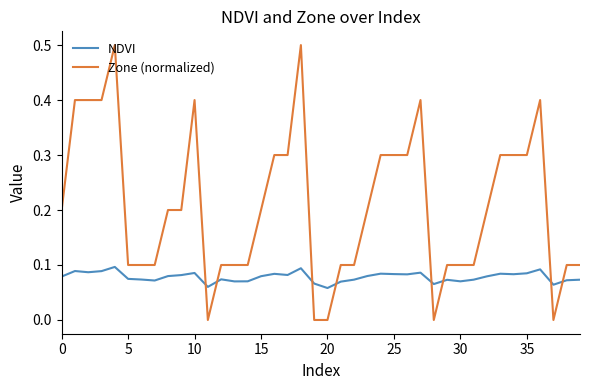

How many intersections are there between NDVI and Zone (normalized)?

8